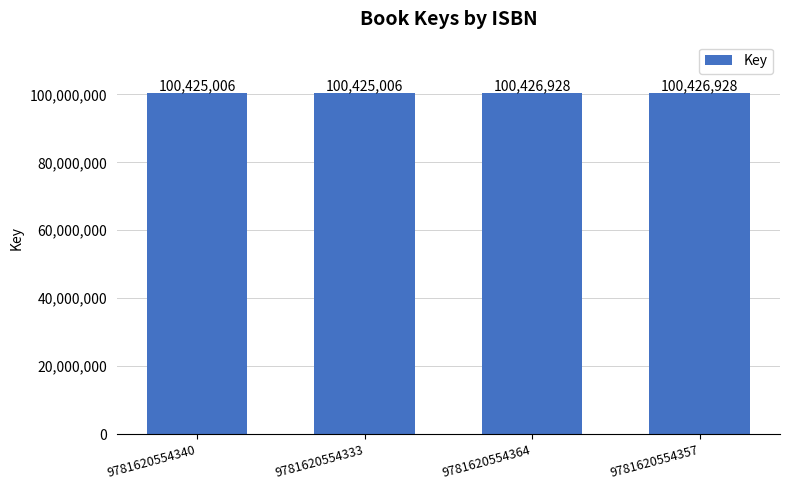

What is the value of the 1st bar from the left?

100425006